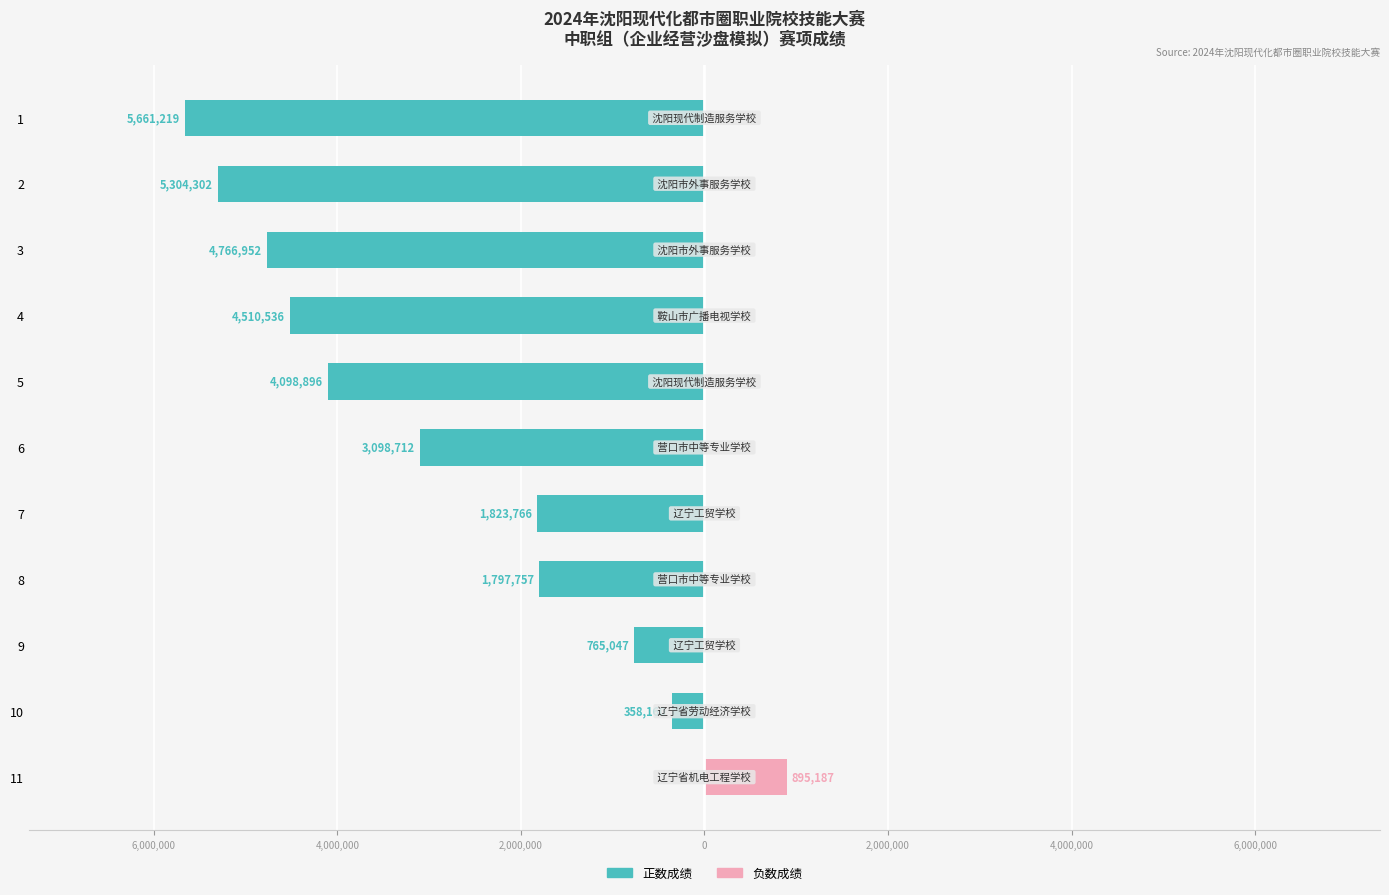

How many groups of bars are there?

11